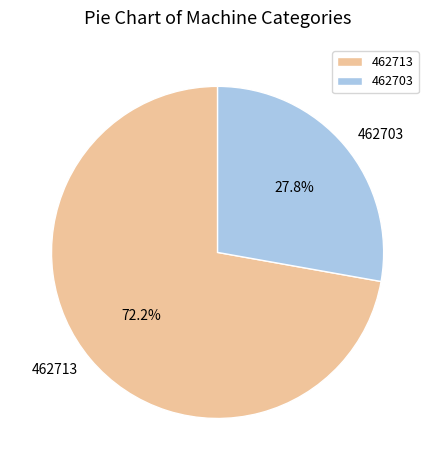

What is the majority slice?

462713